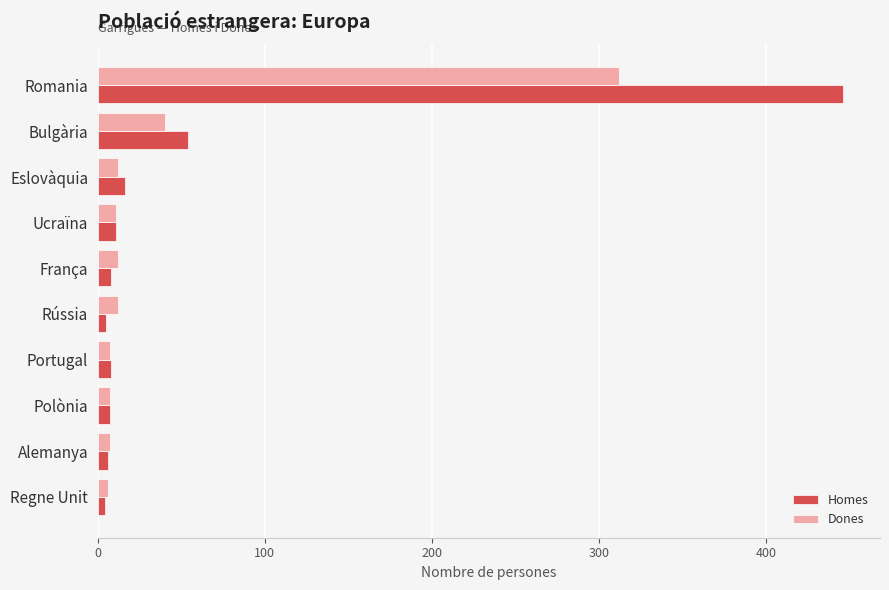

How many series are shown in this chart?

2